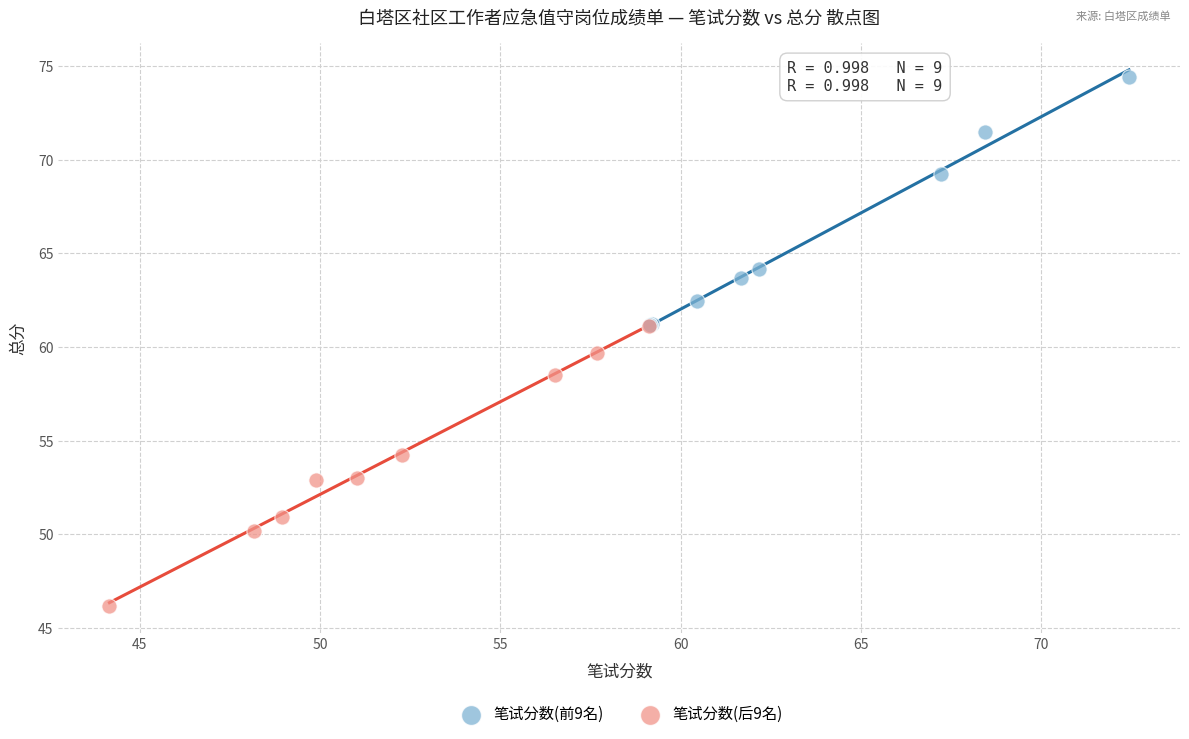

Which series has the largest Y range (max minus min)?

笔试分数(后9名)